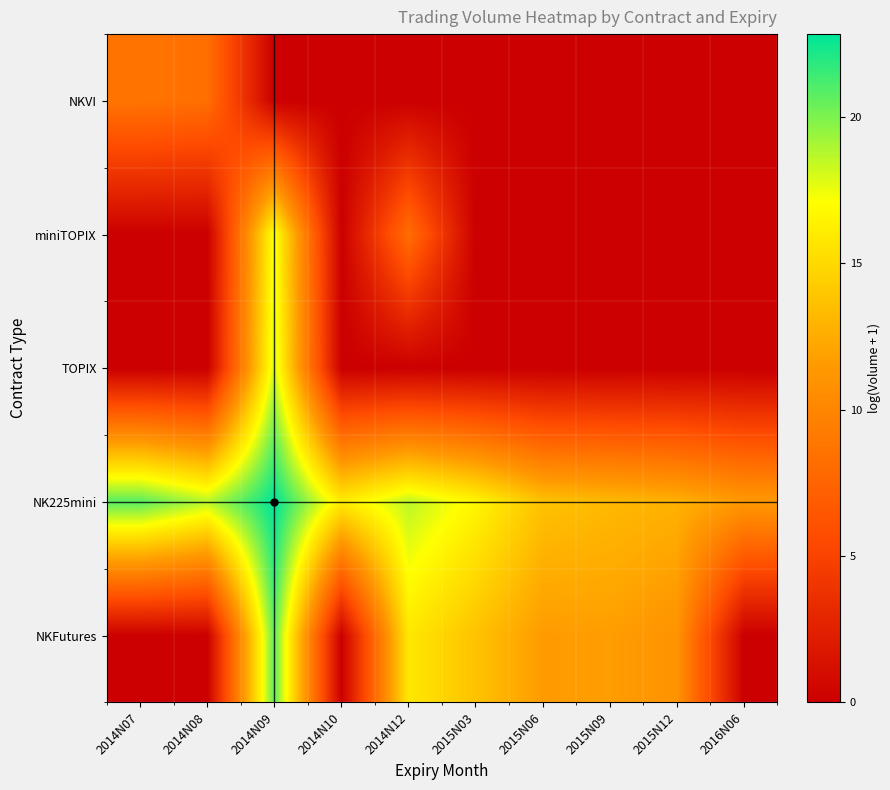

What is the difference between the highest and lowest values at 2015N09?

13.2